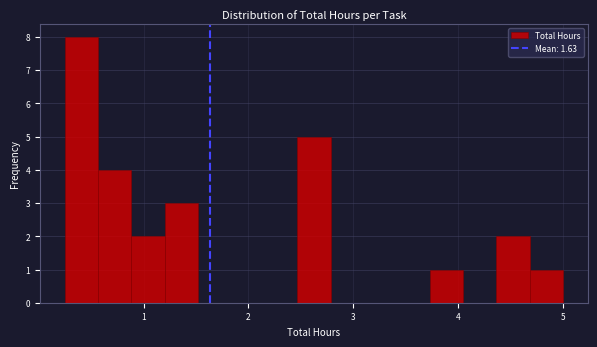

Read against the x-axis, roughly where is the centre of the tallest bar?

0.4